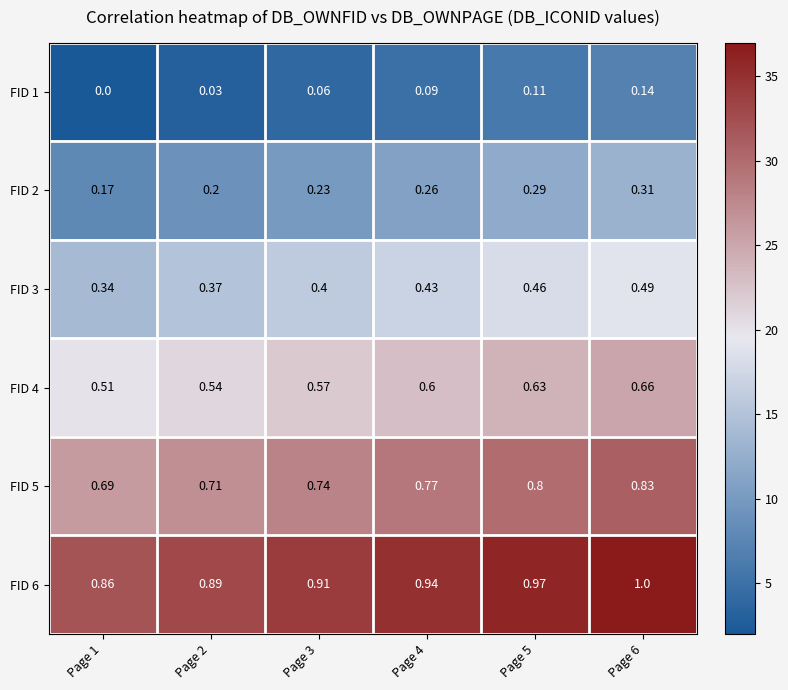

Is the value of FID 6 at Page 6 greater than the value of FID 1 at Page 6?

Yes